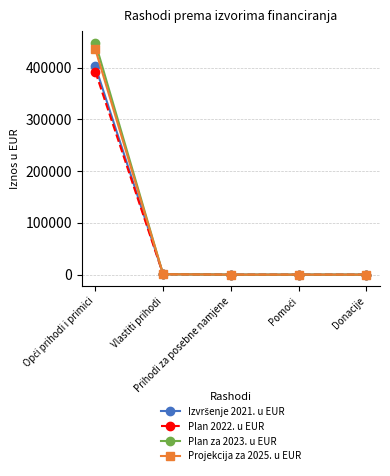

True or false: Plan za 2023. u EUR has more than 1 points higher than both neighbors.

False